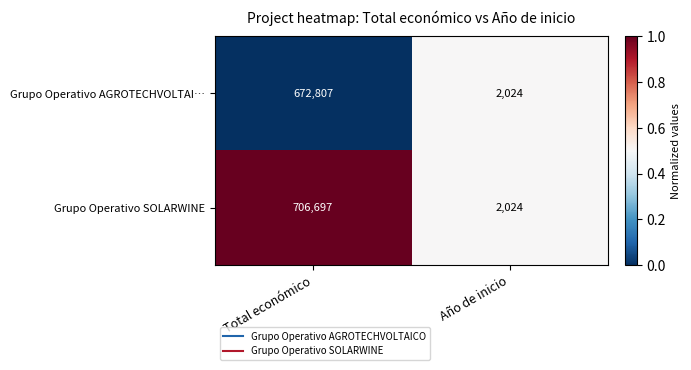

The Grupo Operativo AGROTECHVOLTAI… series shows 1385 at Año de inicio. True or false?

False